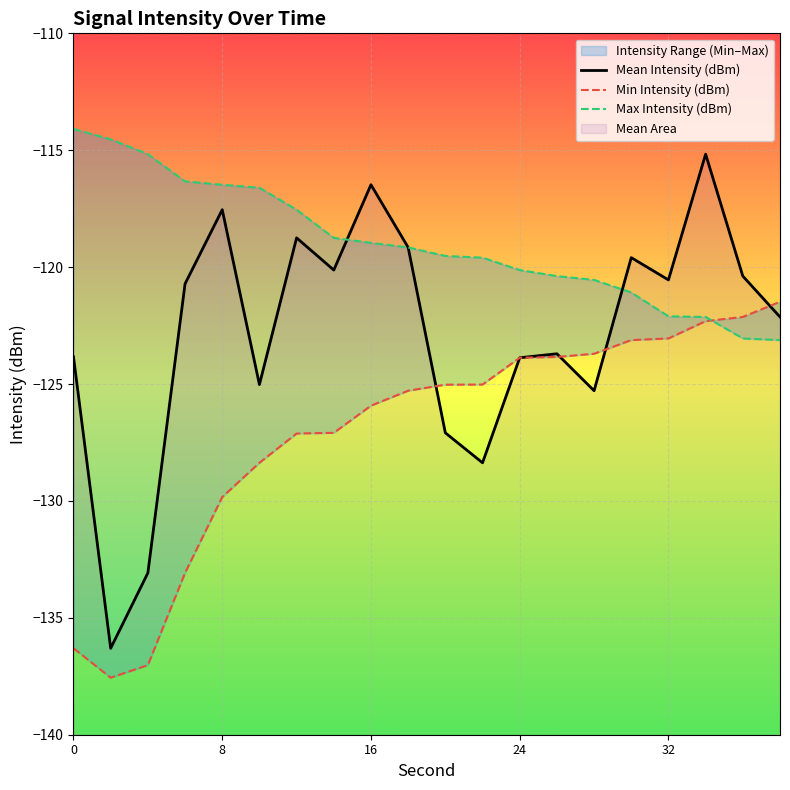

How many interior local peaks does the Mean Intensity (dBm) series have?

6